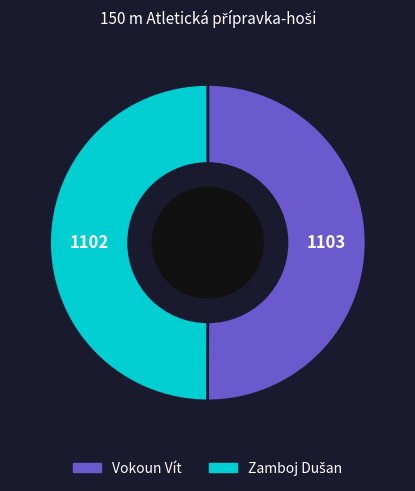

Is it true that Vokoun Vít is 50% of the pie?

True